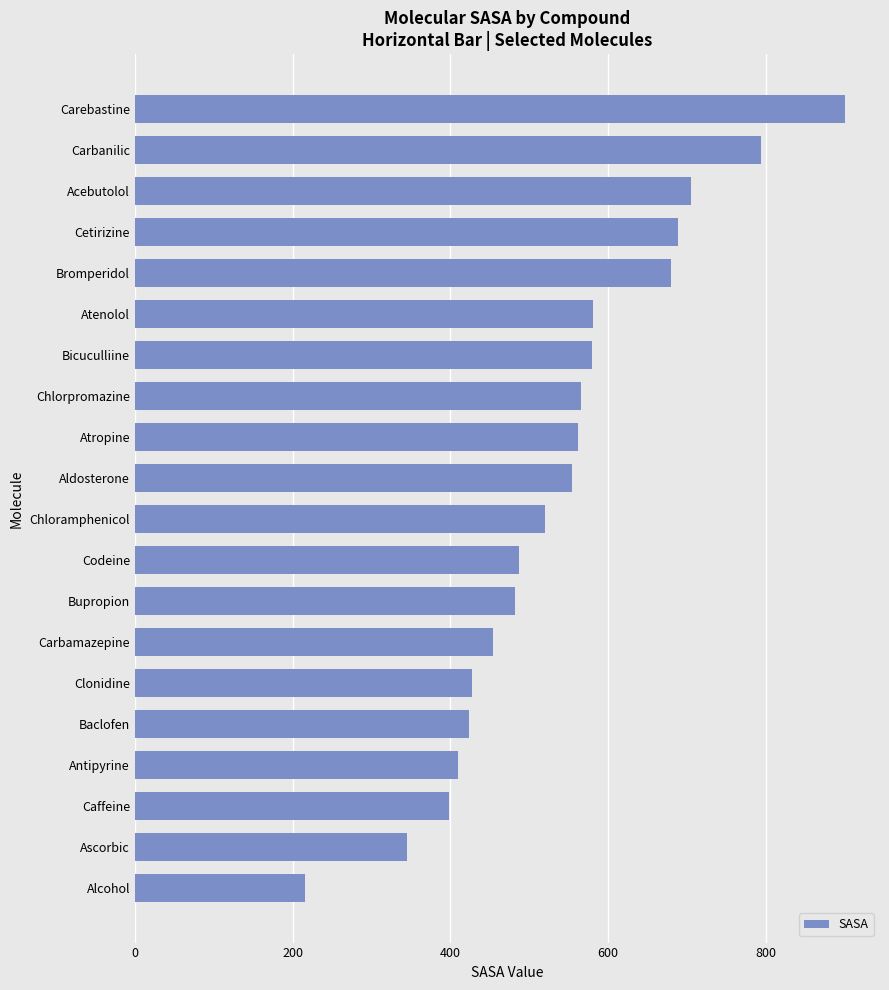

The value at Bupropion is 685.7. True or false?

False